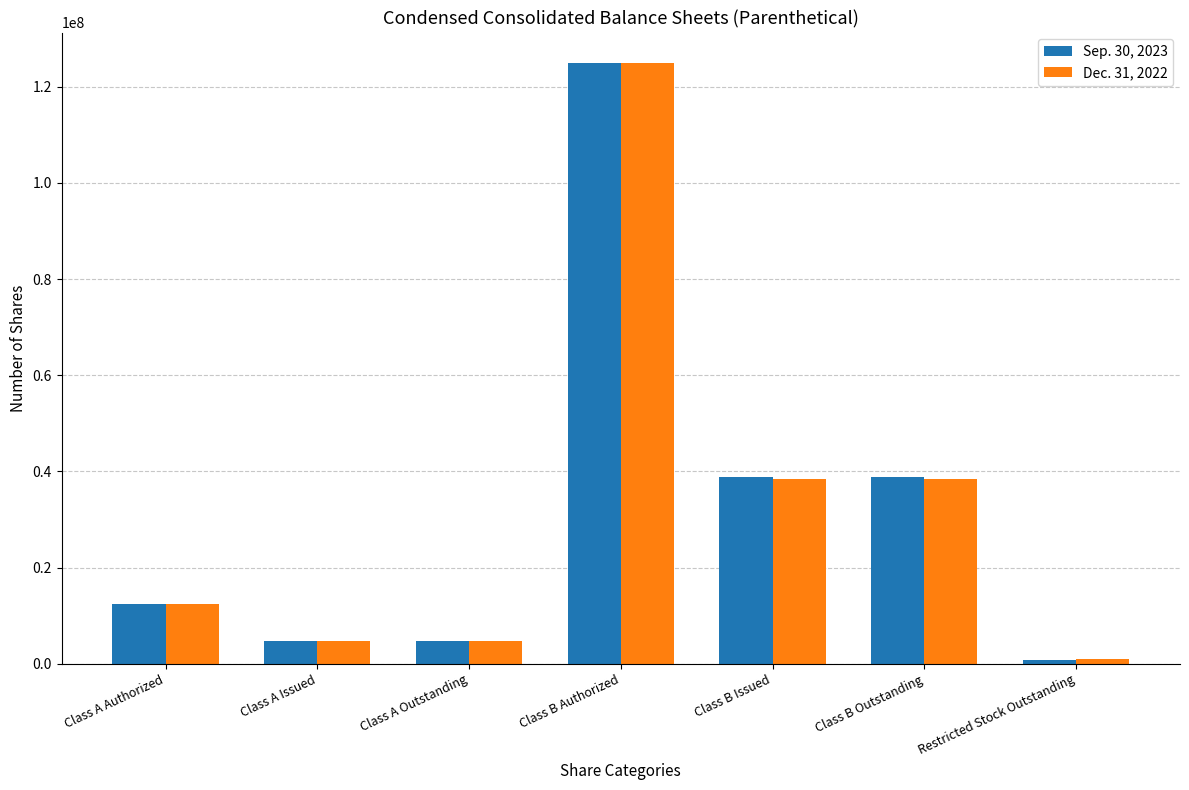

What position from the left is Restricted Stock Outstanding?

7